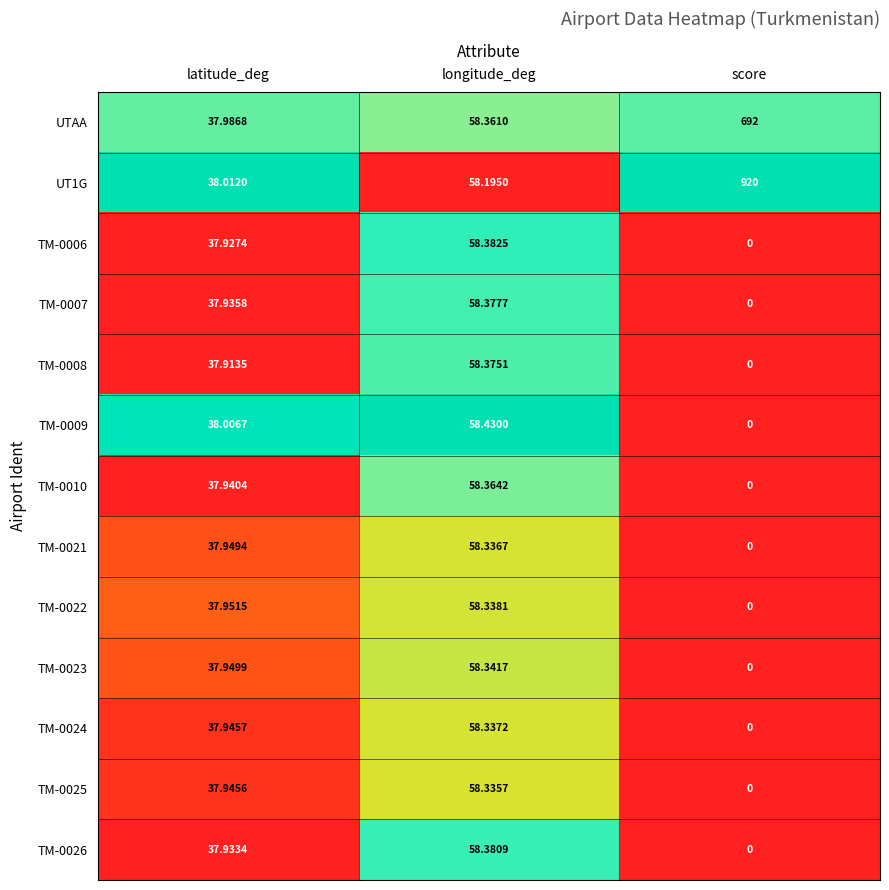

At which label does TM-0009 reach its peak?

longitude_deg